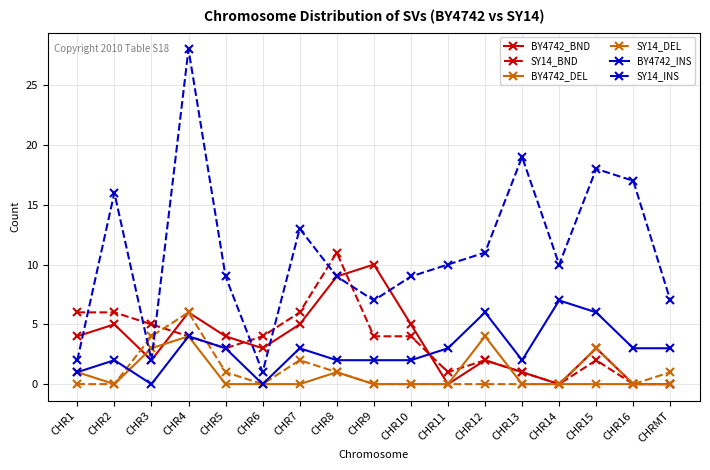

True or false: BY4742_BND has more than 1 interior local peaks.

True